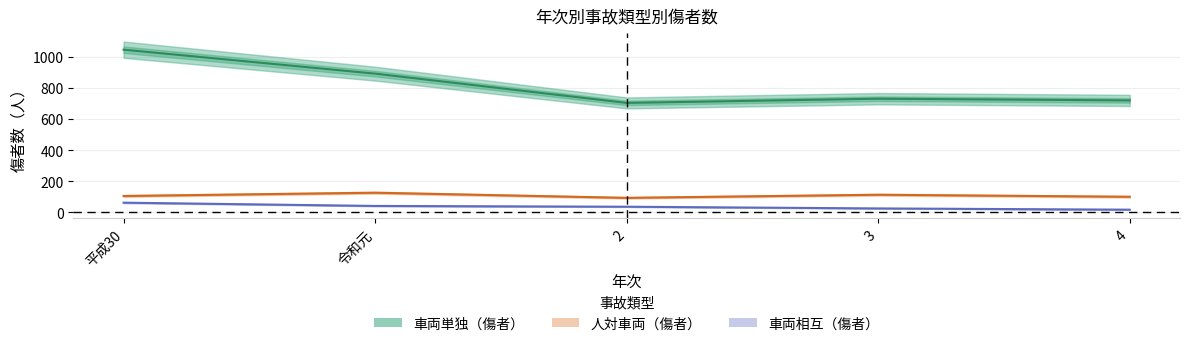

What is the difference between the maximum and minimum values in the 車両相互（傷者） series?

45